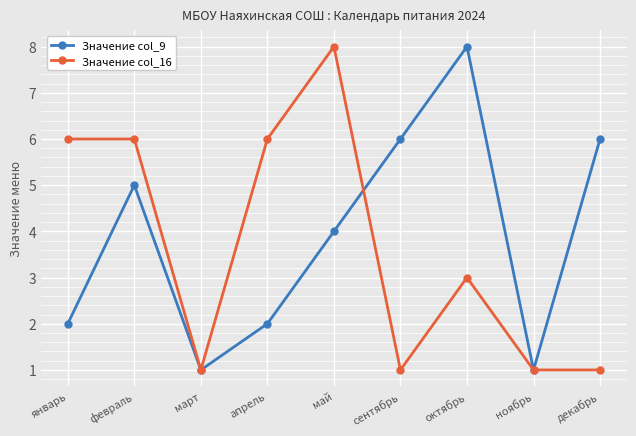

Which category has the highest value in the Значение col_16 series?

май